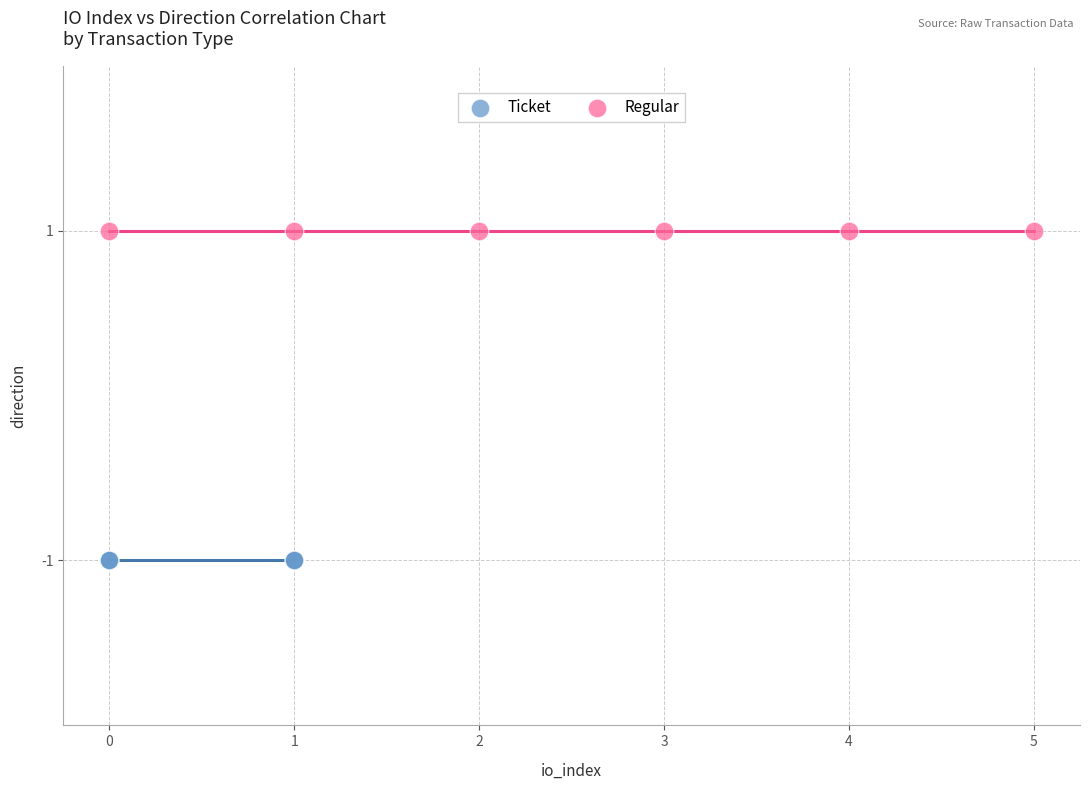

What are all the series names shown in the legend?

Ticket, Regular